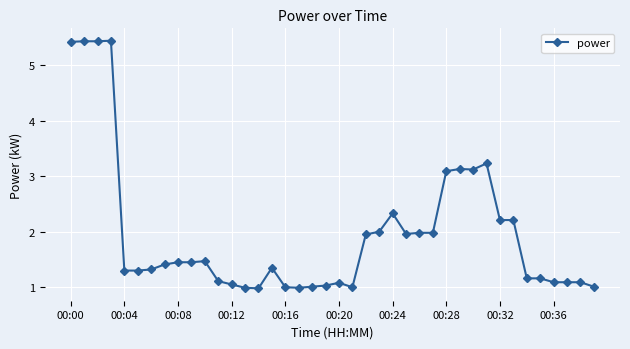

True or false: the data has more than 2 interior local peaks.

True